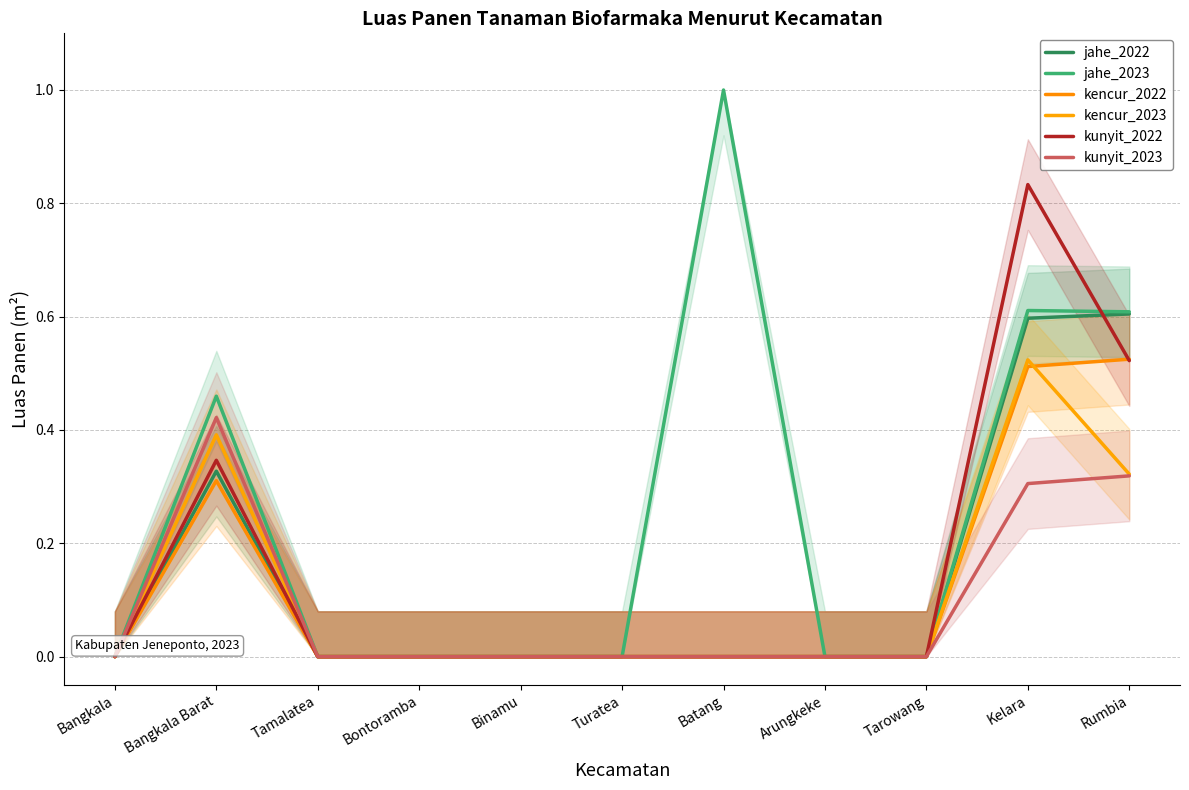

What is the label of the 8th point from the left?

Arungkeke